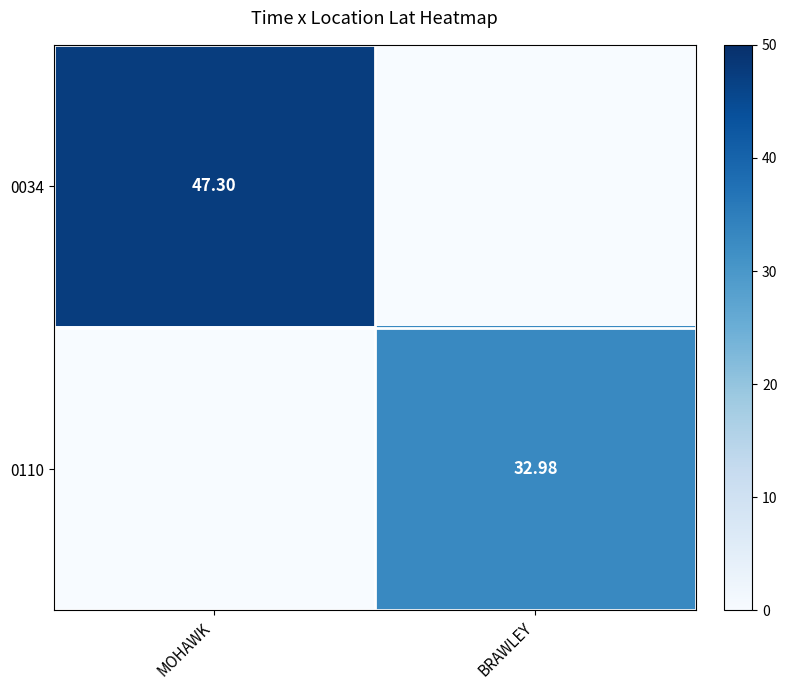

Is the value of 0110 at BRAWLEY greater than the value of 0034 at MOHAWK?

No